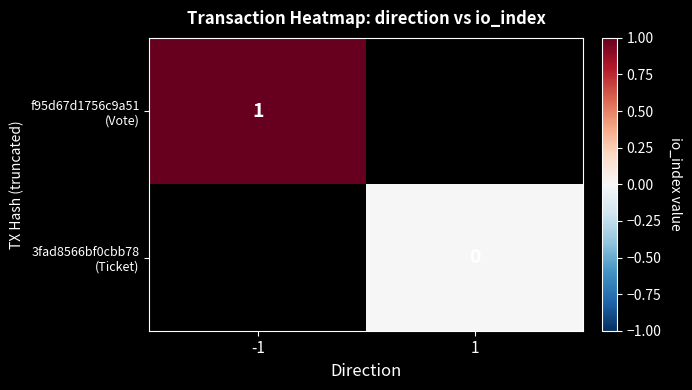

At which label does f95d67d1756c9a51 (Vote) reach its peak?

-1